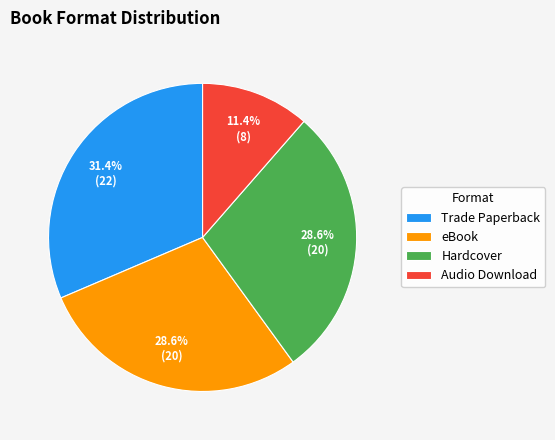

Which slice is the largest?

Trade Paperback